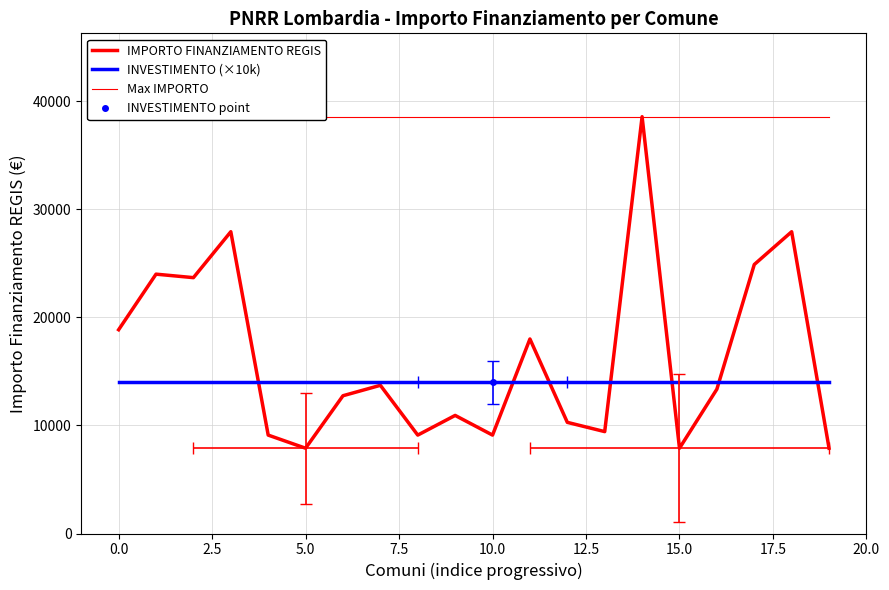

At which label does IMPORTO FINANZIAMENTO REGIS reach its peak?

14